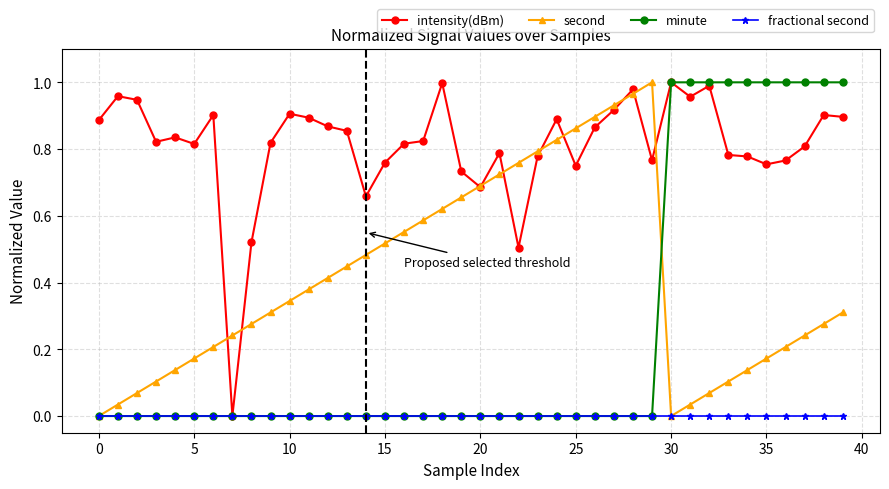

Which series has the largest total across all categories?

intensity(dBm)